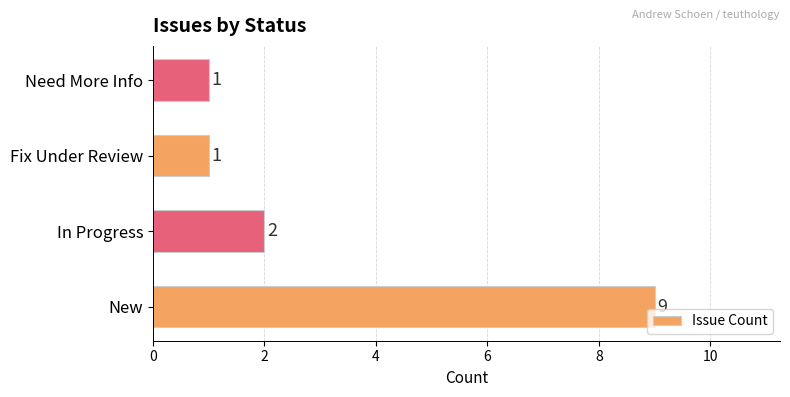

Between New and Fix Under Review, which is larger?

New